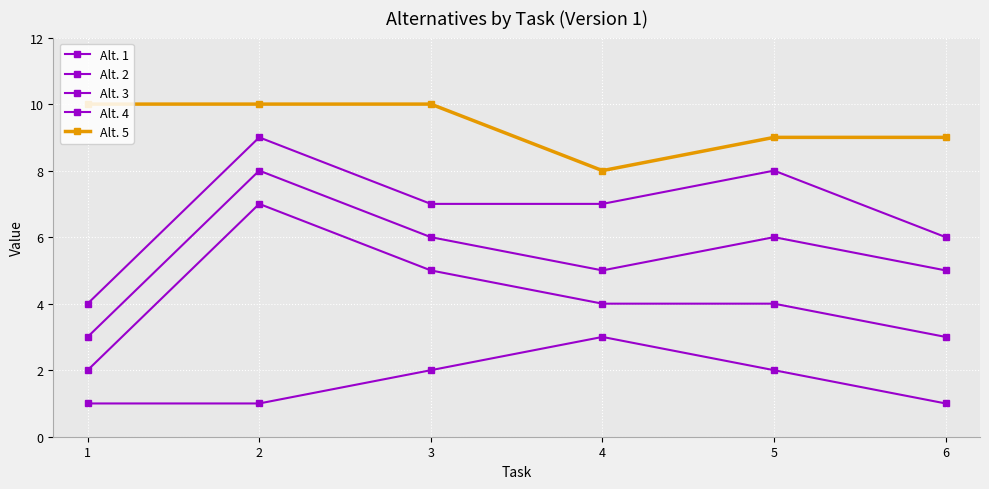

Is it true that Alt. 2 equals 4 at 5?

True